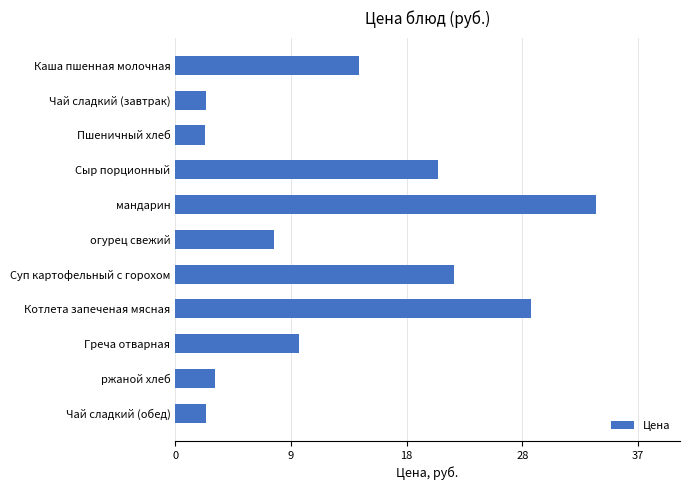

Which label corresponds to the largest value in the chart?

мандарин